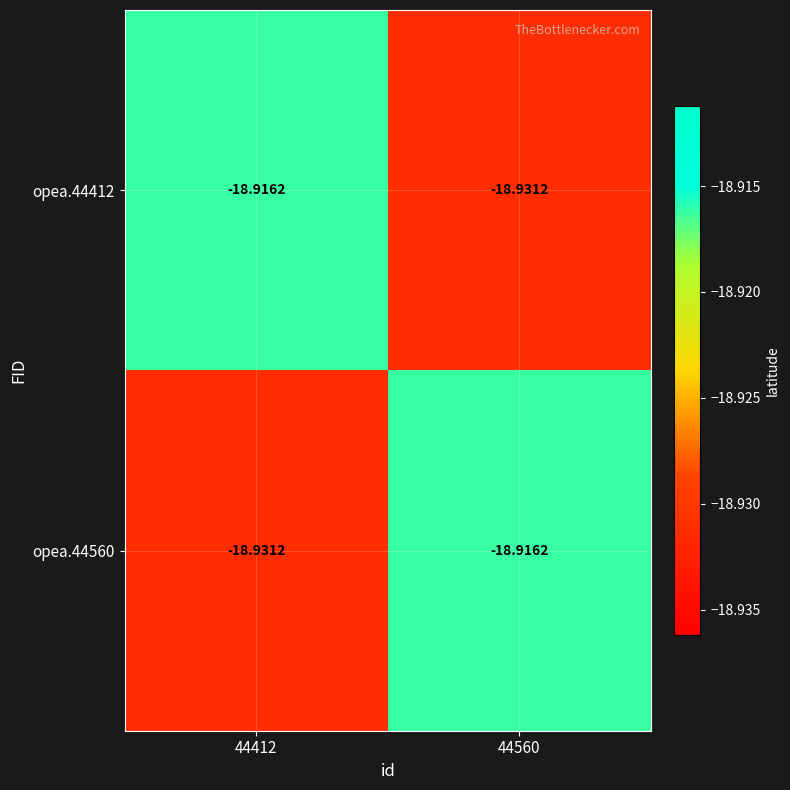

Is the value of opea.44560 at 44412 greater than the value of opea.44412 at 44412?

No